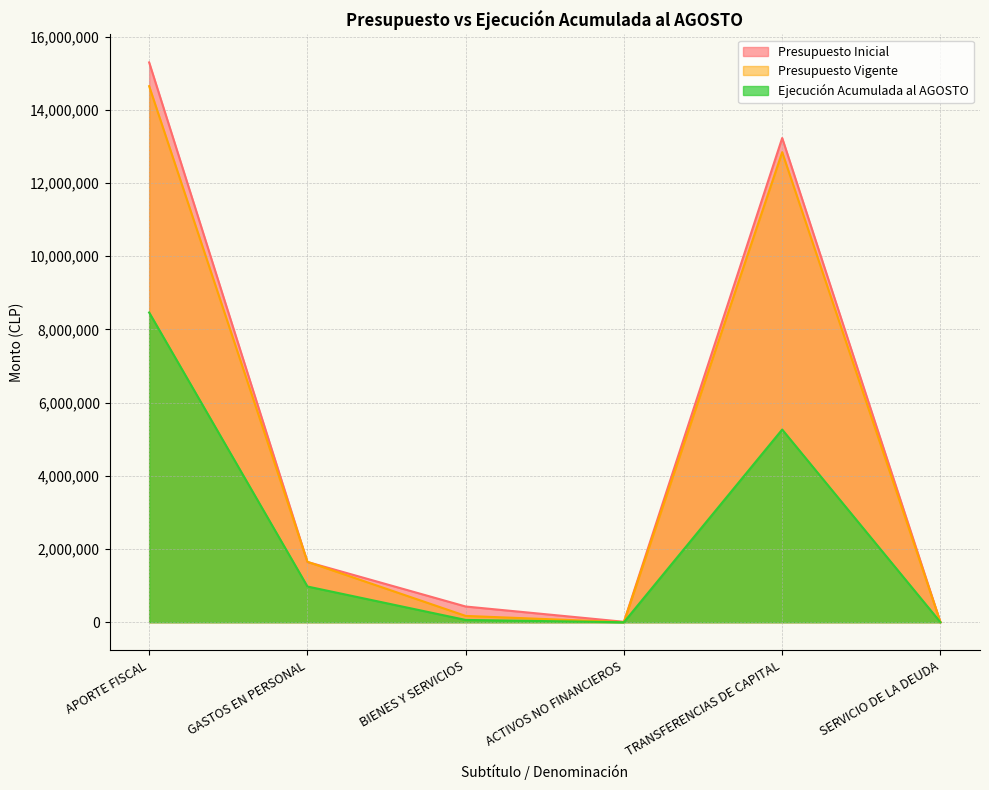

Which label corresponds to the largest value in the chart?

APORTE FISCAL